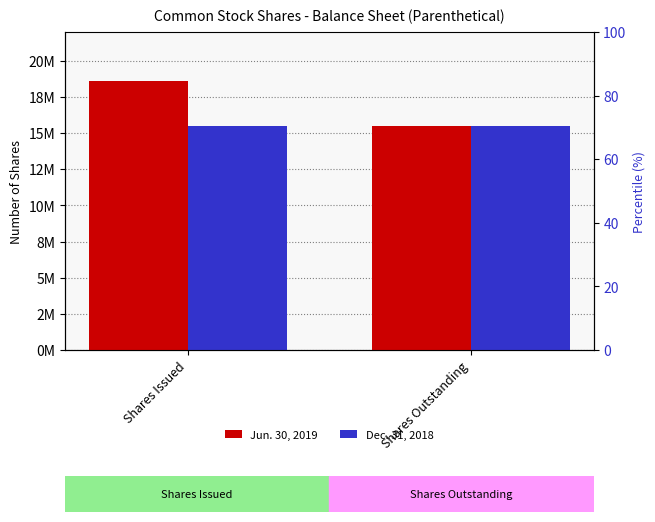

True or false: Dec. 31, 2018 has a value of 15519469 at Shares Outstanding.

True